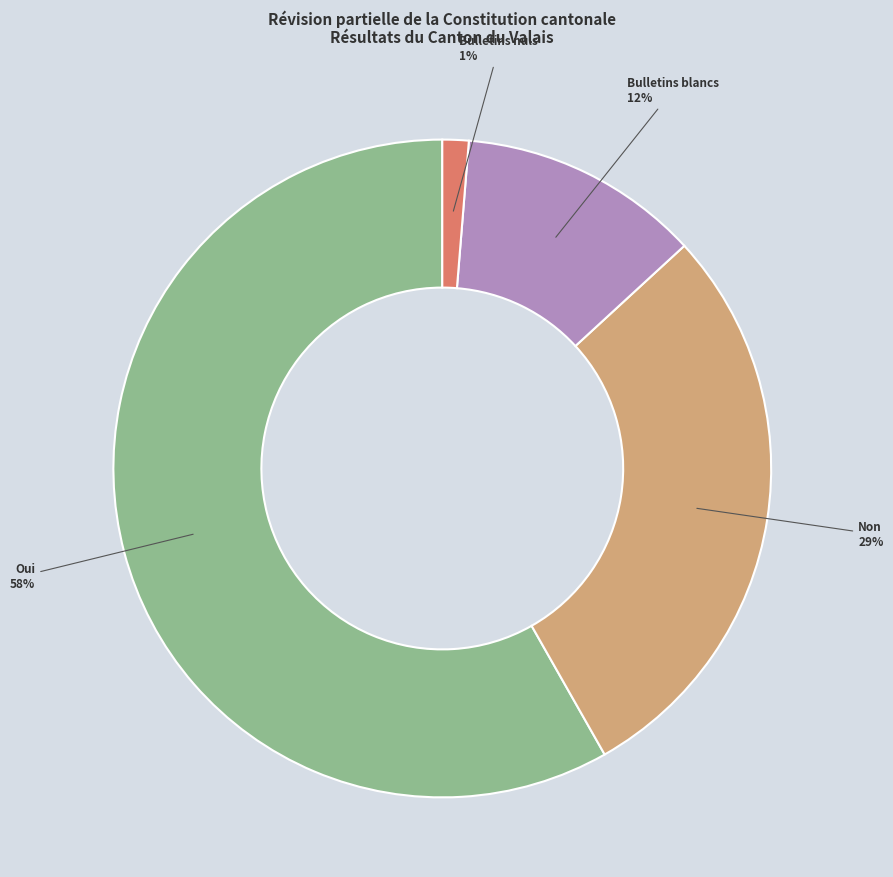

Is there a majority slice in this chart?

Yes